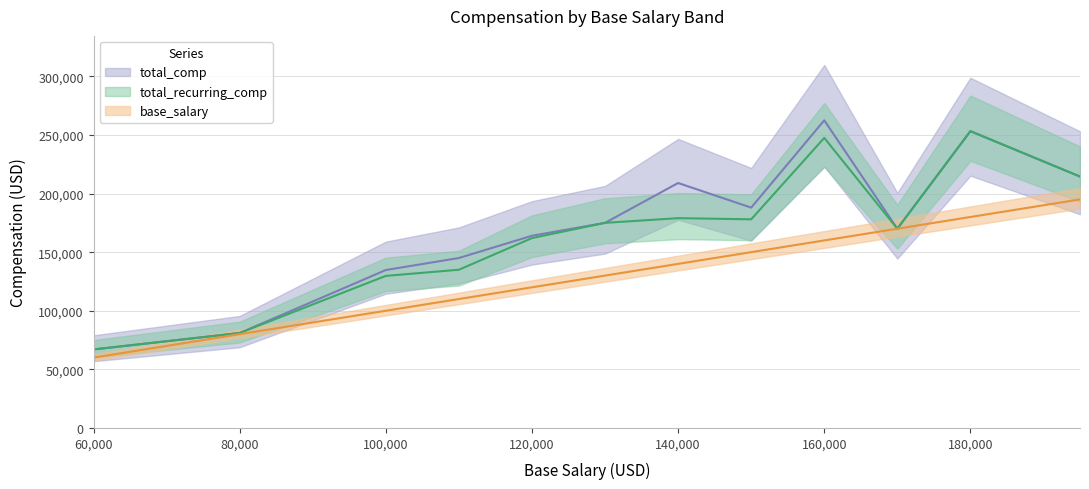

What is the sum of all base_salary values?

1595000